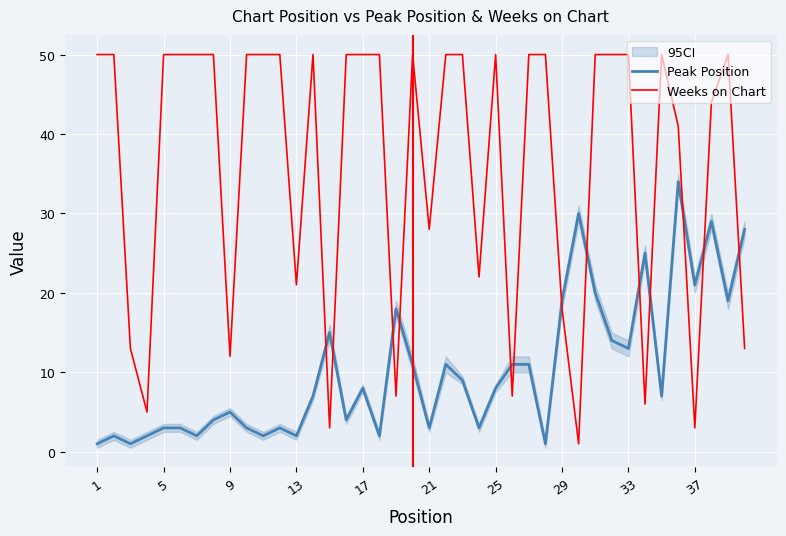

What is the maximum value for Peak Position?

34